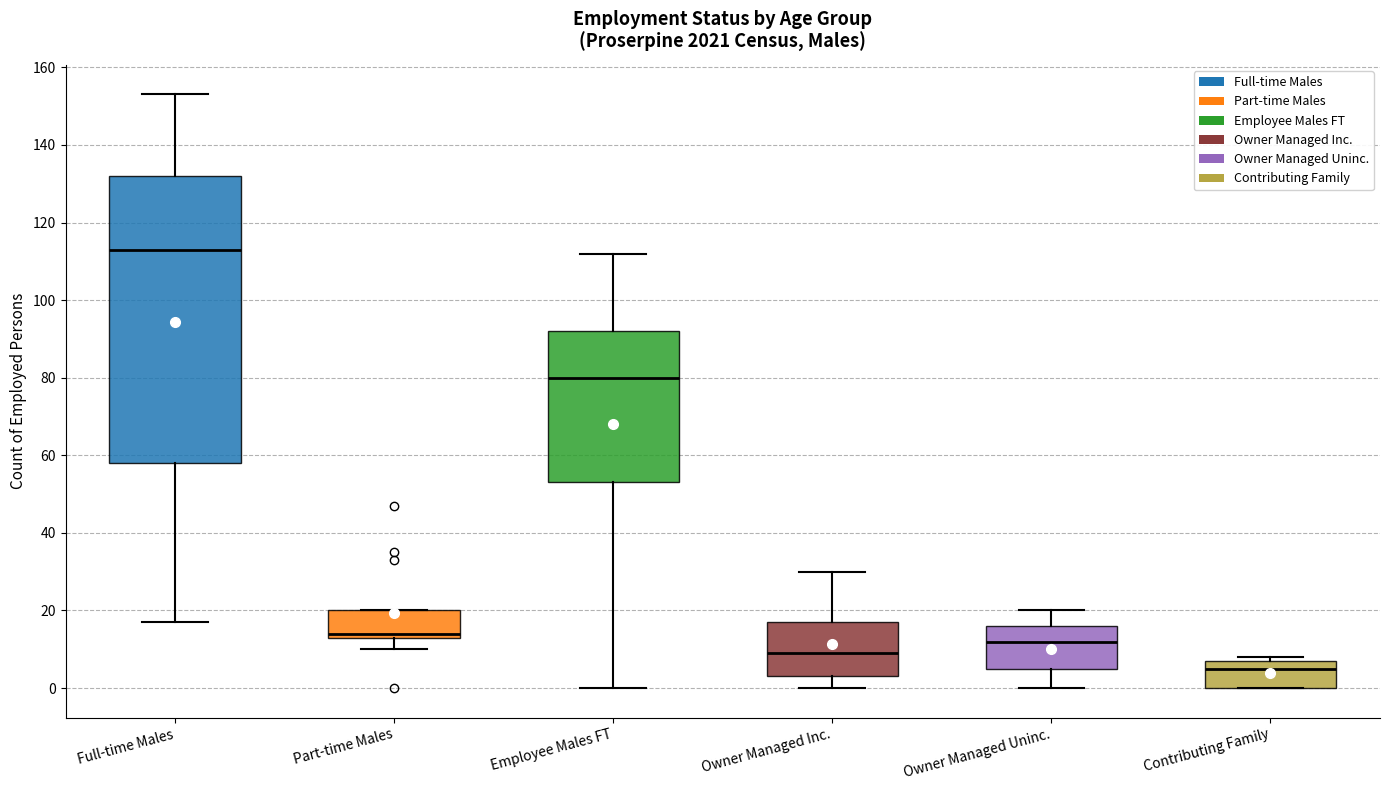

Where does the upper whisker of the box for Owner Managed Uninc. end on the y-axis? The values are not printed on the chart, so give them approximately, as read against the axis.

20